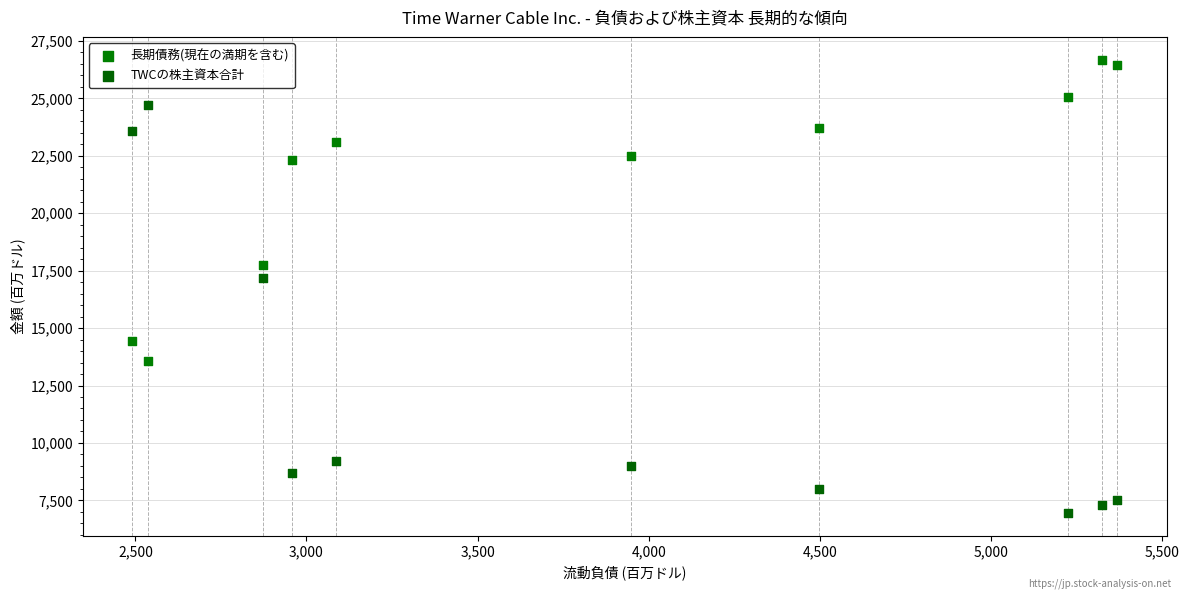

Which series reaches the maximum Y coordinate?

長期債務(現在の満期を含む)